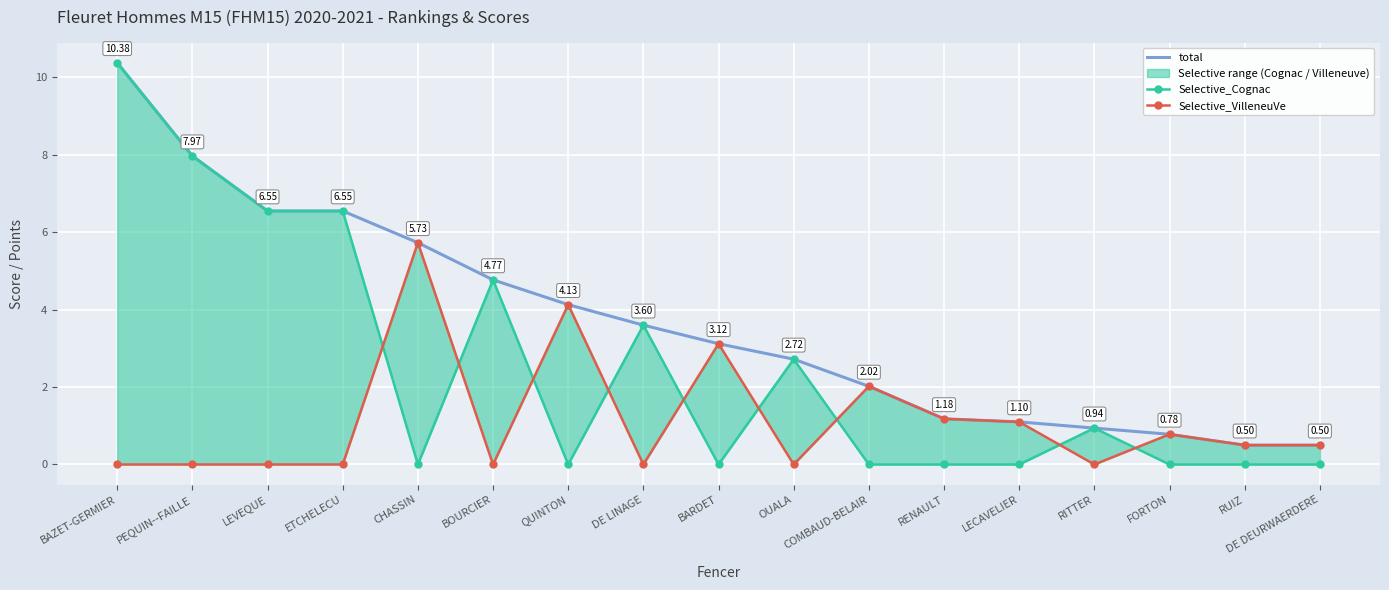

What is the label of the 7th point from the left?

QUINTON